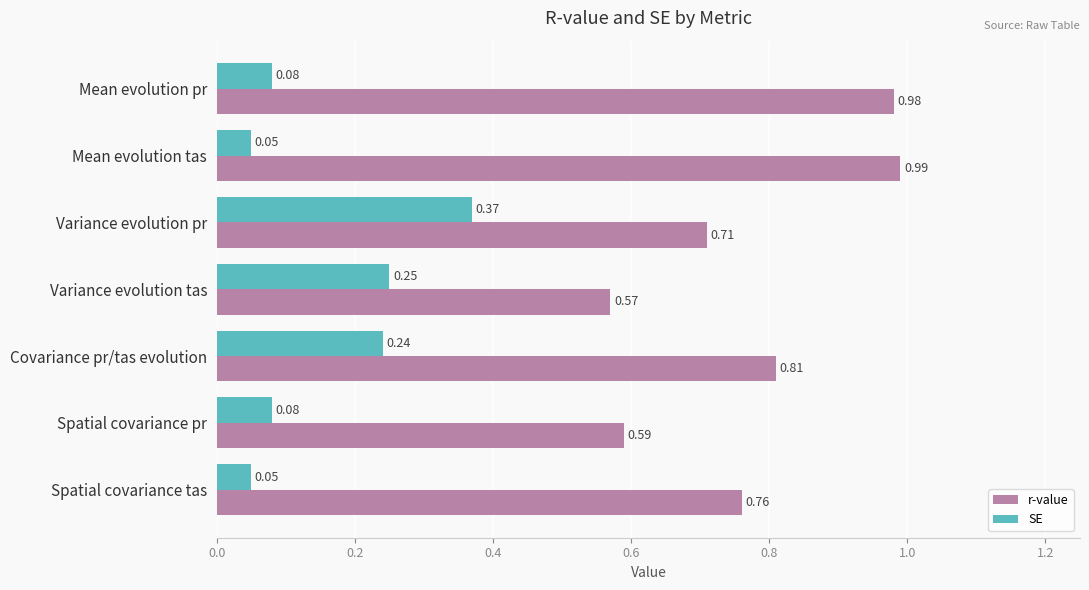

What is the sum of all SE values?

1.1